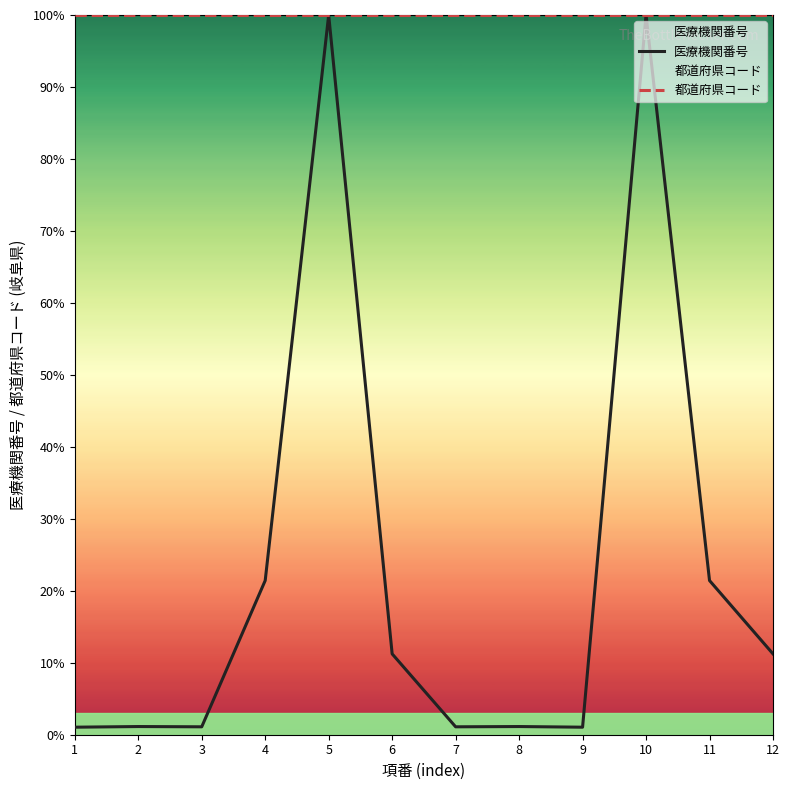

What are all the series names shown in the legend?

医療機関番号, 都道府県コード